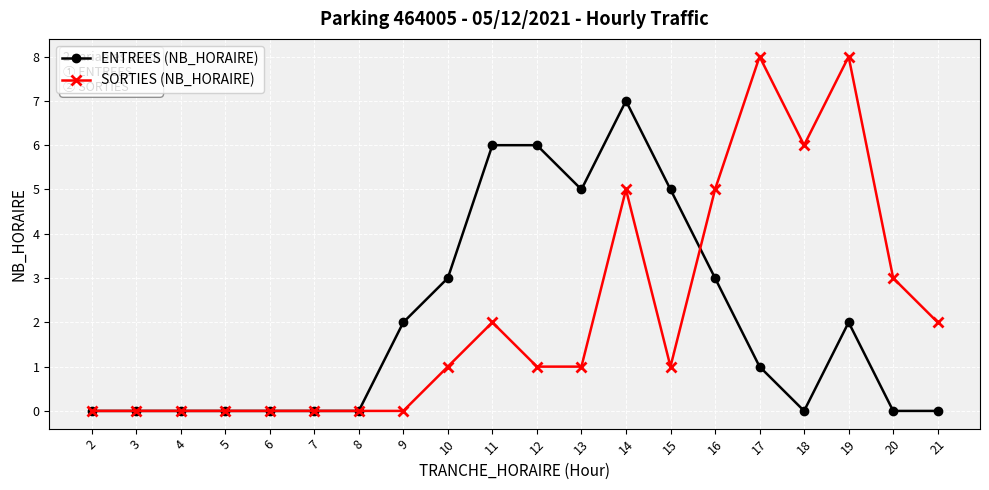

How many categories are shown in the chart?

20